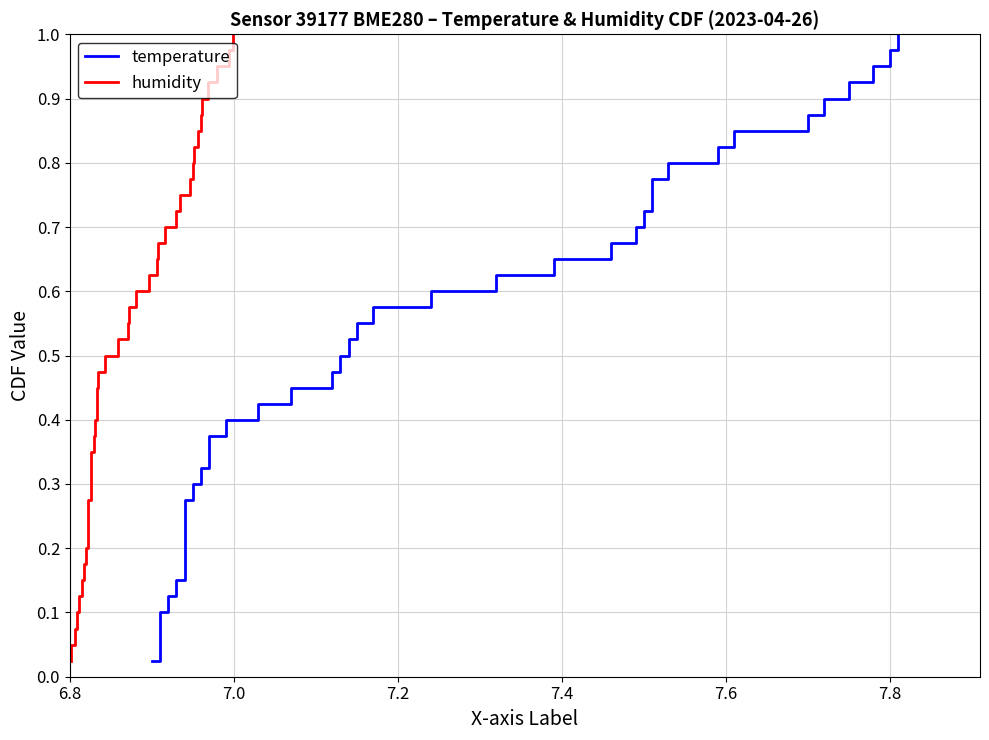

Reading left to right, list all the values displayed in this chart.

temperature: 0.0	0.1	0.1	0.1	0.1	0.1	0.2	0.2	0.2	0.2	0.3	0.3	0.3	0.3	0.4	0.4	0.4	0.5	0.5	0.5	0.5	0.6	0.6	0.6	0.6	0.7	0.7	0.7	0.7	0.8	0.8	0.8	0.8	0.8	0.9	0.9	0.9	0.9	1.0	1.0
humidity: 0.0	0.1	0.1	0.1	0.1	0.1	0.2	0.2	0.2	0.2	0.3	0.3	0.3	0.3	0.4	0.4	0.4	0.5	0.5	0.5	0.5	0.6	0.6	0.6	0.6	0.7	0.7	0.7	0.7	0.8	0.8	0.8	0.8	0.8	0.9	0.9	0.9	0.9	1.0	1.0